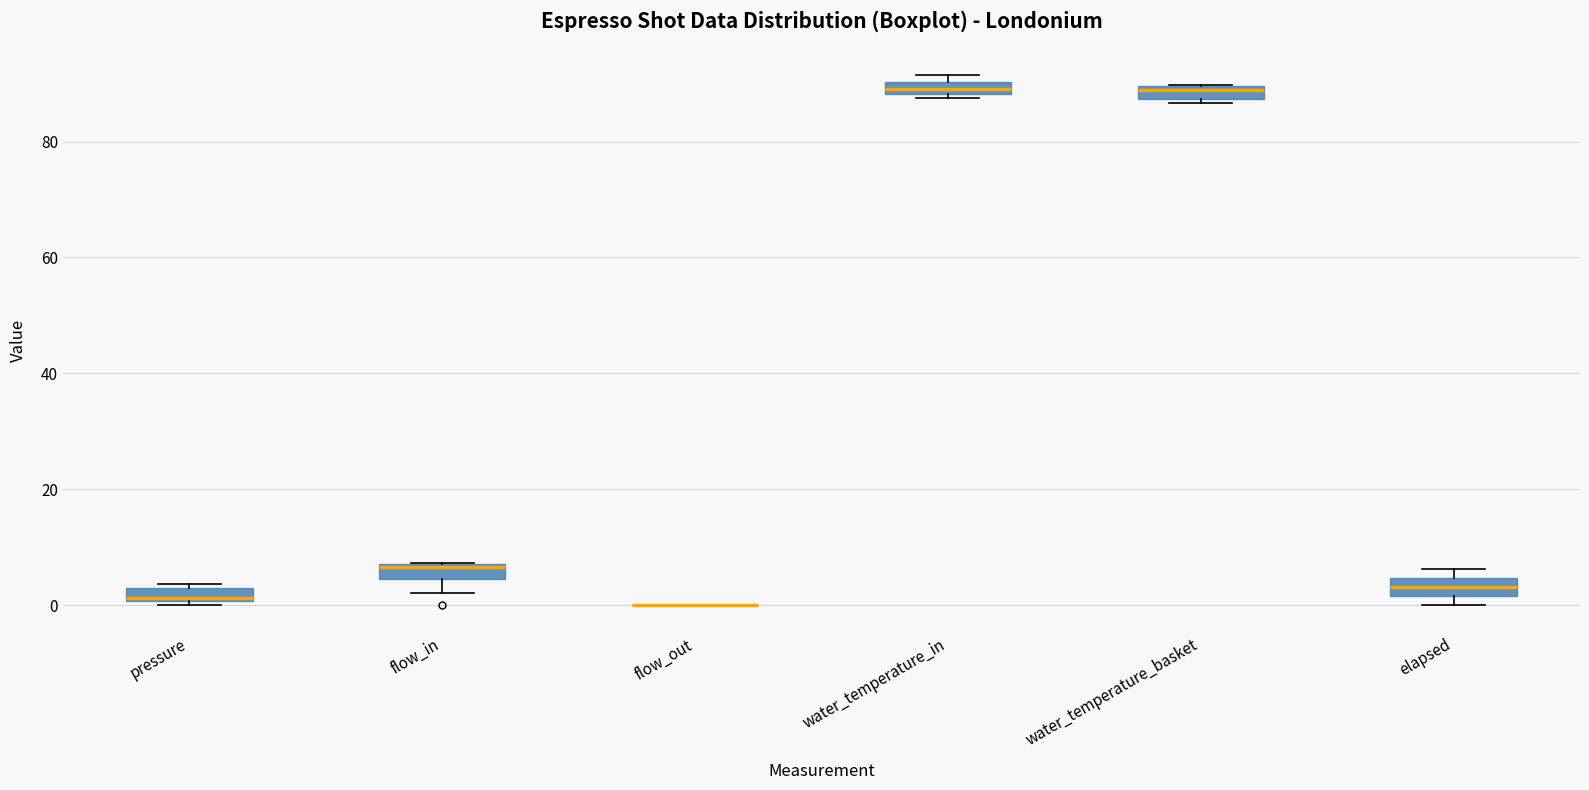

Where is the lower edge of the box for water_temperature_basket on the y-axis? The values are not printed on the chart, so give them approximately, as read against the axis.

88